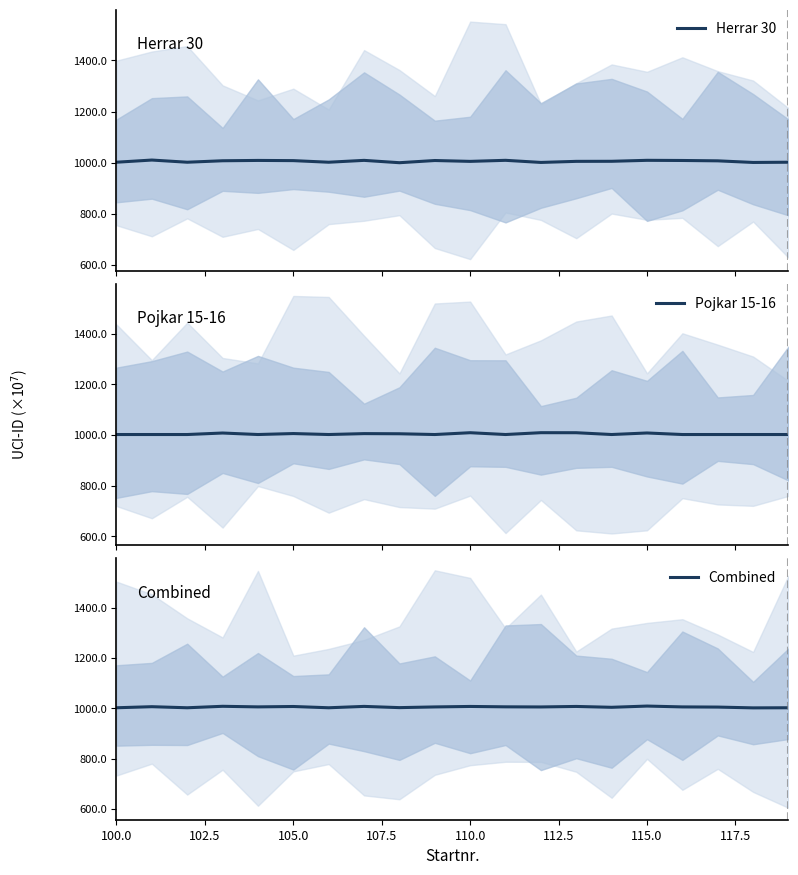

What is the difference between the Combined values at 11 and 110.0?

0.2